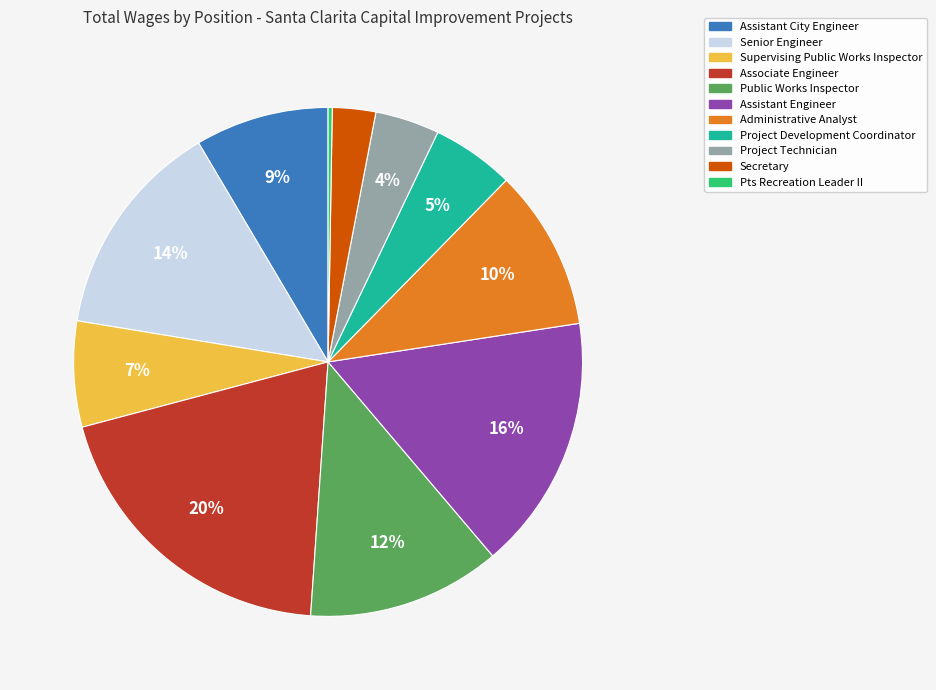

Which slice is the largest?

Associate Engineer